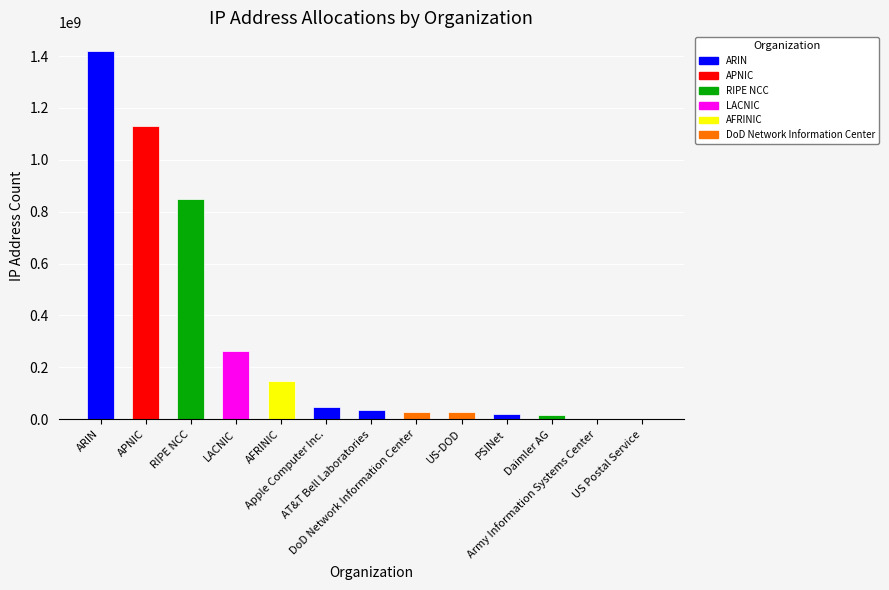

Rank the categories by value from highest to lowest.

ARIN, APNIC, RIPE NCC, LACNIC, AFRINIC, Apple Computer Inc., AT&T Bell Laboratories, DoD Network Information Center, US-DOD, PSINet, Daimler AG, Army Information Systems Center, US Postal Service